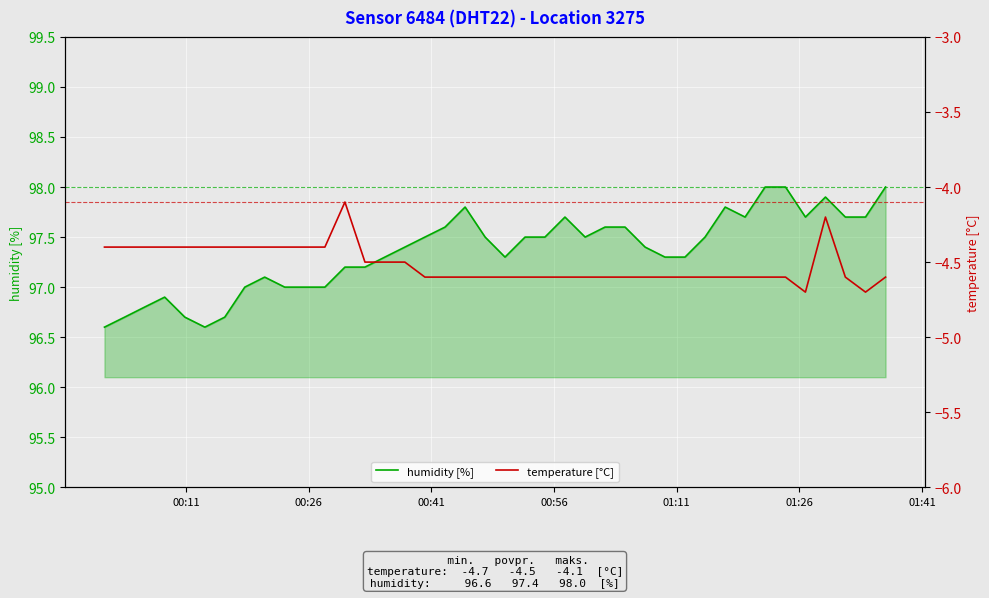

What is the minimum value for humidity [%]?

96.6